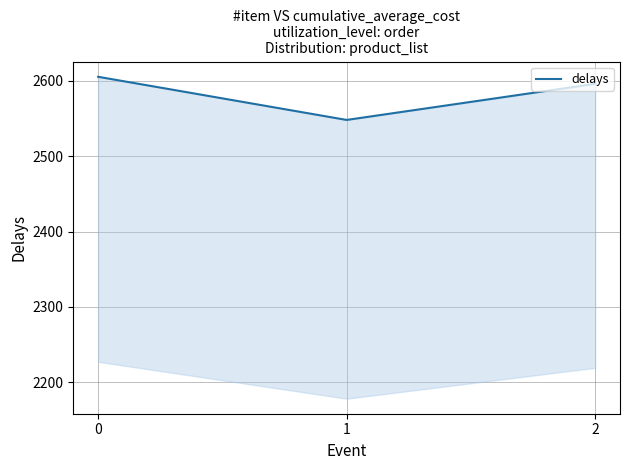

What is the ratio of the value at 0 to the value at 1?

1.0